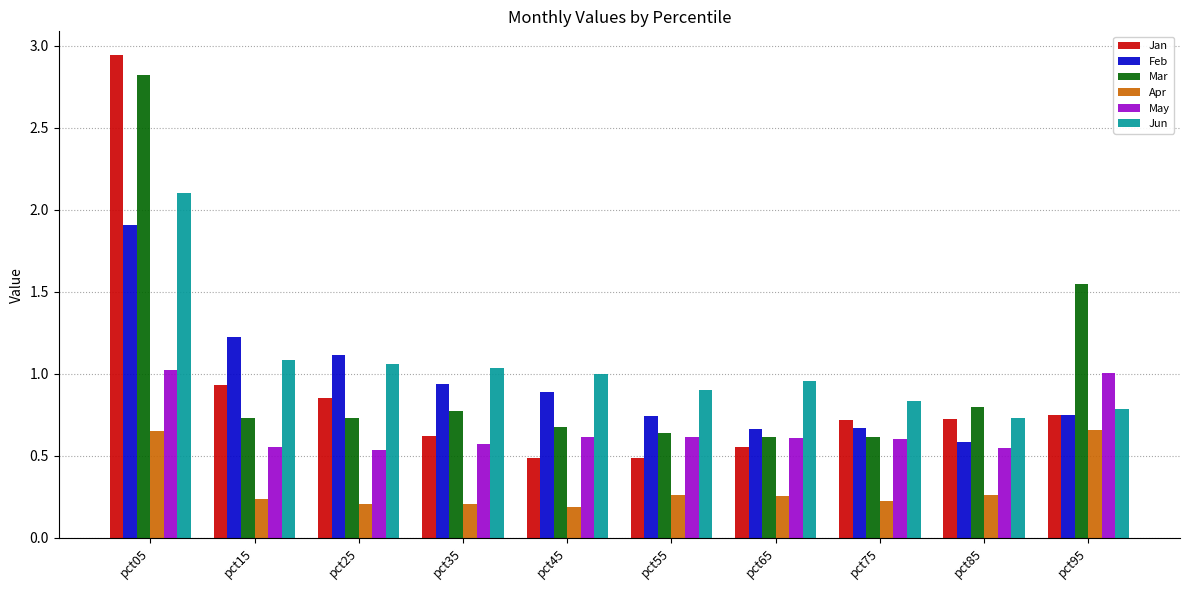

Which series has the largest range (max minus min)?

Jan